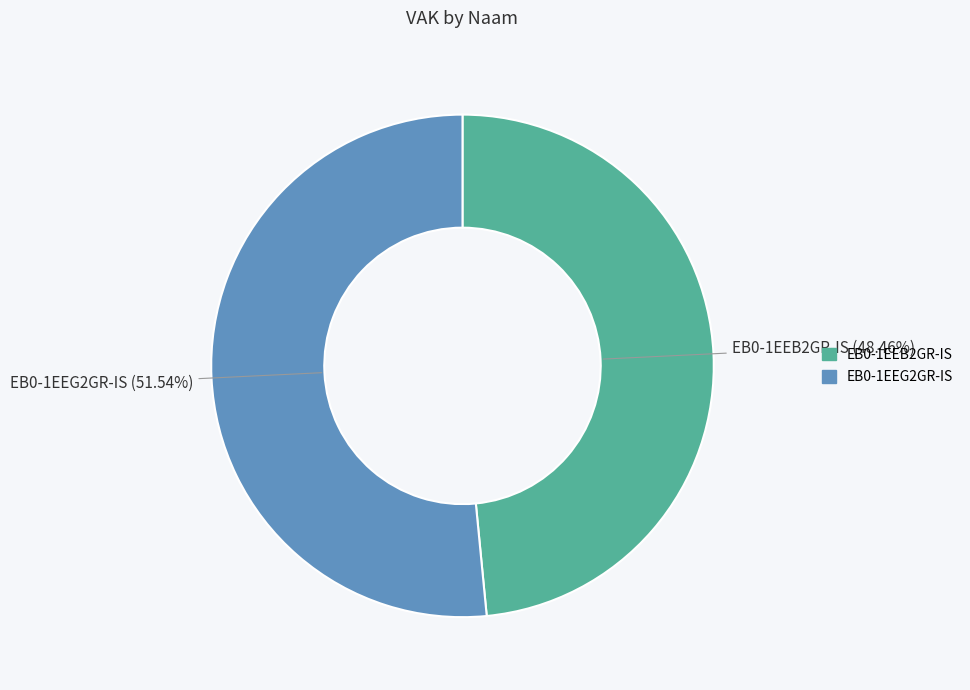

To the nearest percent, what is the difference between the EB0-1EEB2GR-IS and EB0-1EEG2GR-IS slice percentages?

3%